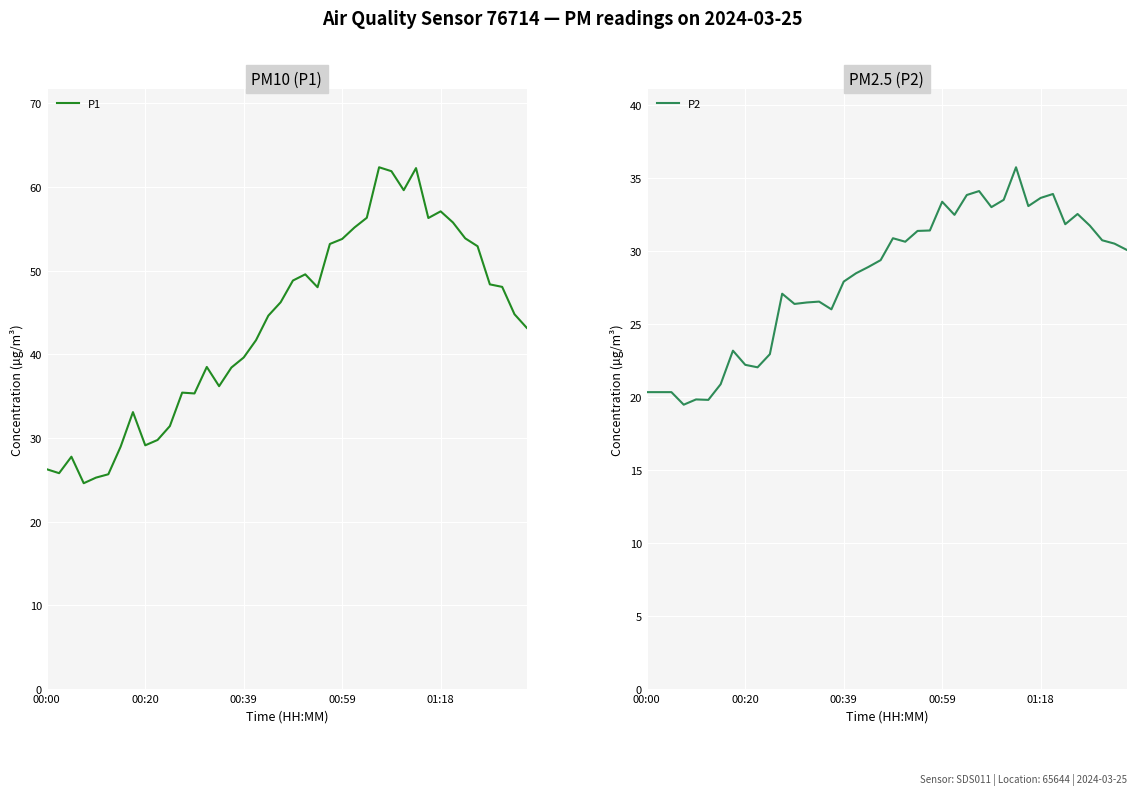

How many interior local valleys does the P1 series have?

8